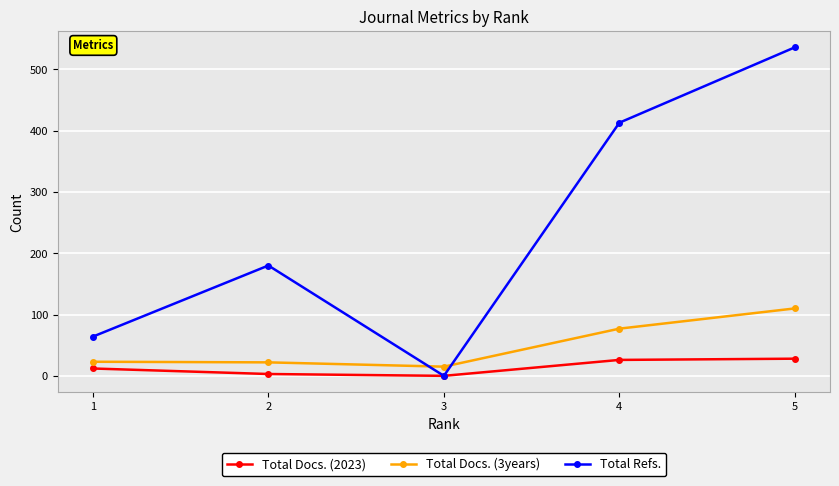

What is the value of the Total Refs. point at the 5th from the left?

536